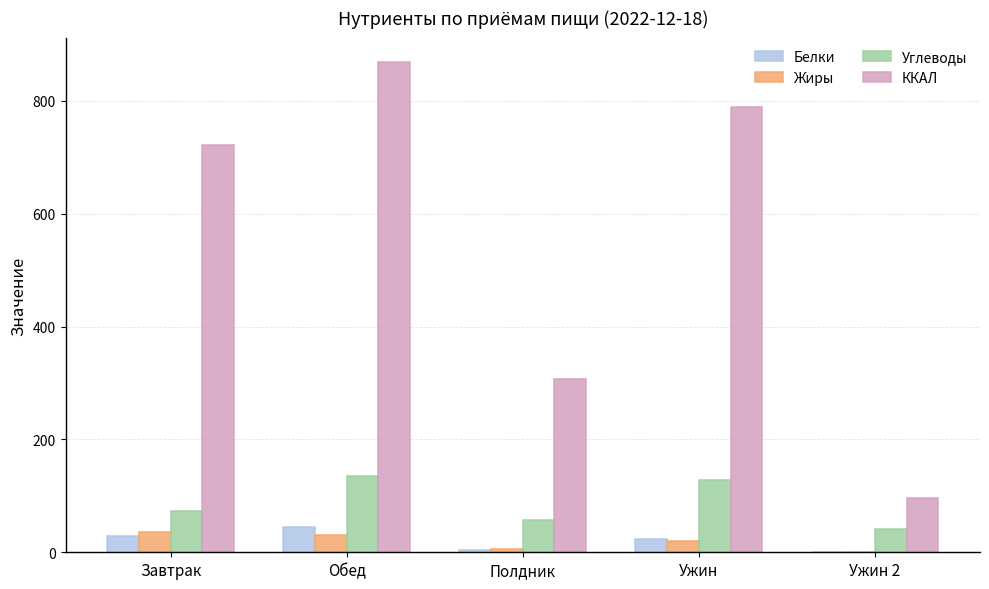

Where does the Углеводы series first go above 73?

Завтрак